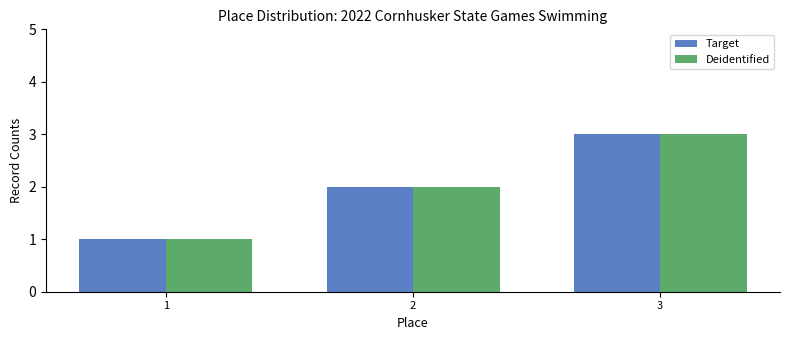

Reading right to left, list all the values displayed in this chart.

Target: 3	2	1
Deidentified: 3	2	1